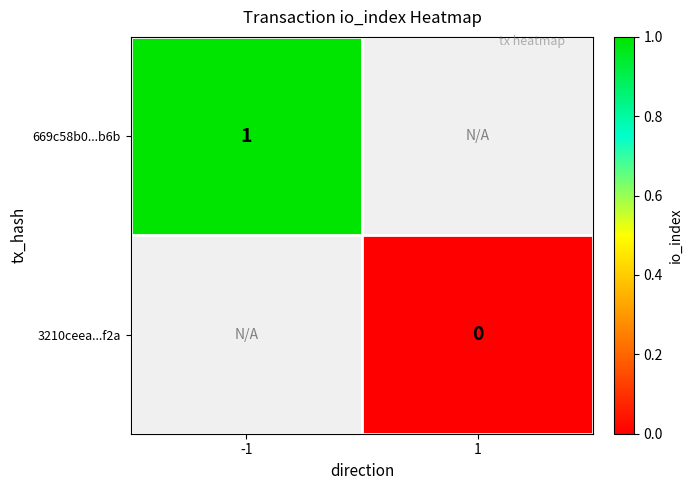

The value of 669c58b0...b6b at -1 is 2. True or false?

False